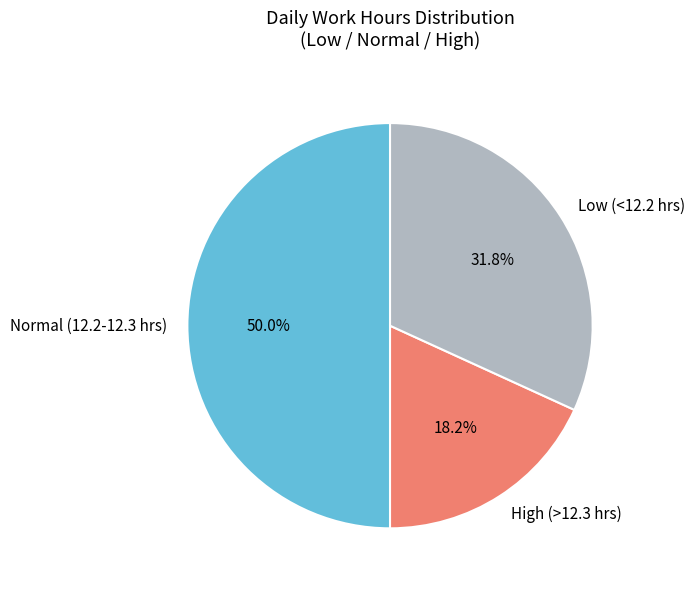

Is the sum of High (>12.3 hrs) and Normal (12.2-12.3 hrs) greater than half?

Yes